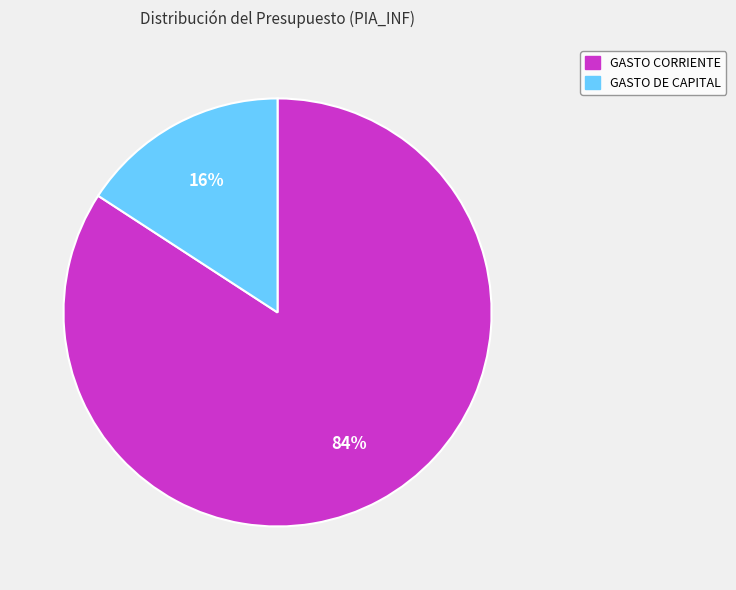

Is it true that GASTO CORRIENTE is 94% of the pie?

False